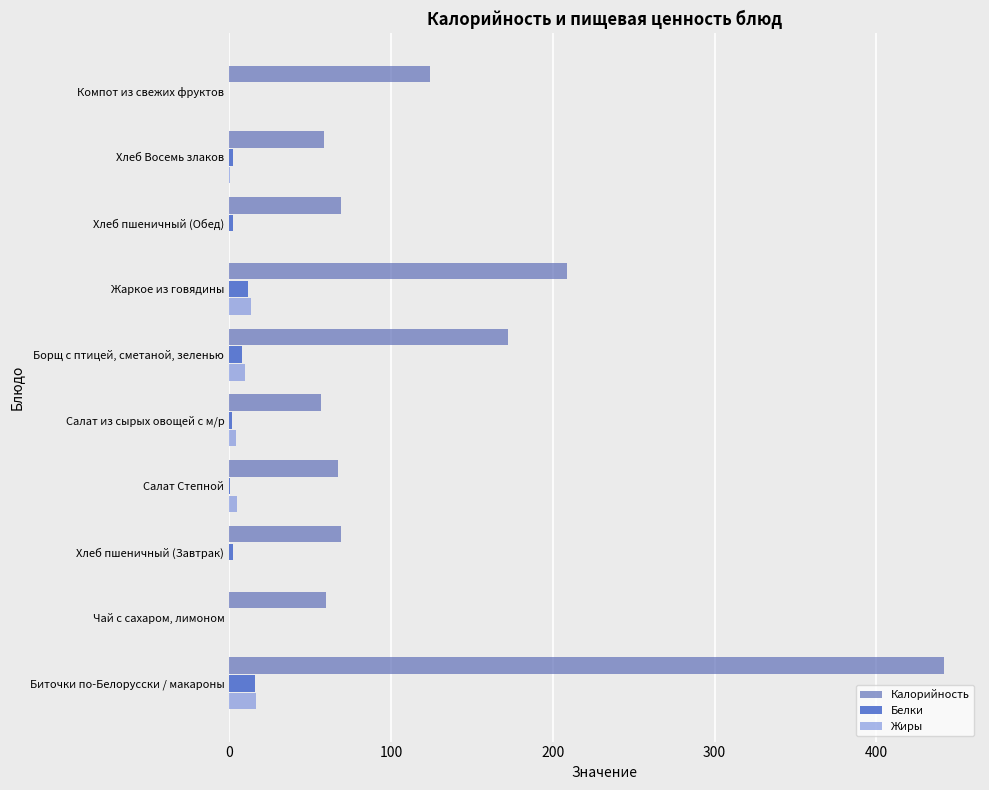

Which series has the largest total across all categories?

Калорийность